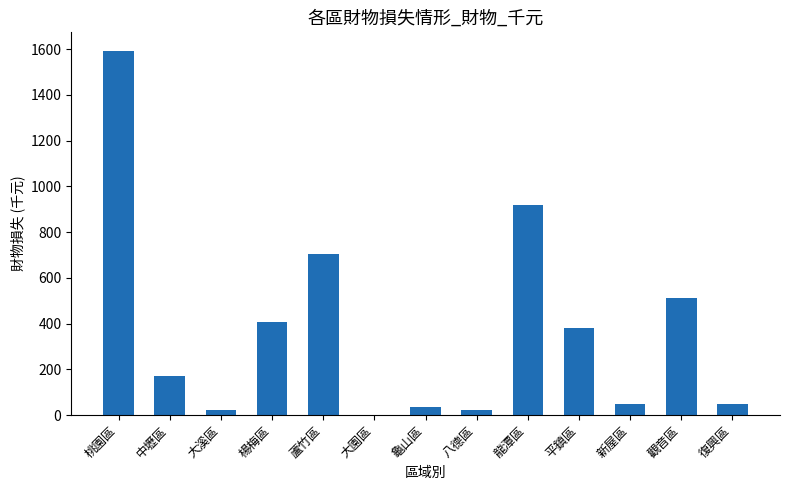

What is the change in value from 大溪區 to 大園區?

-20